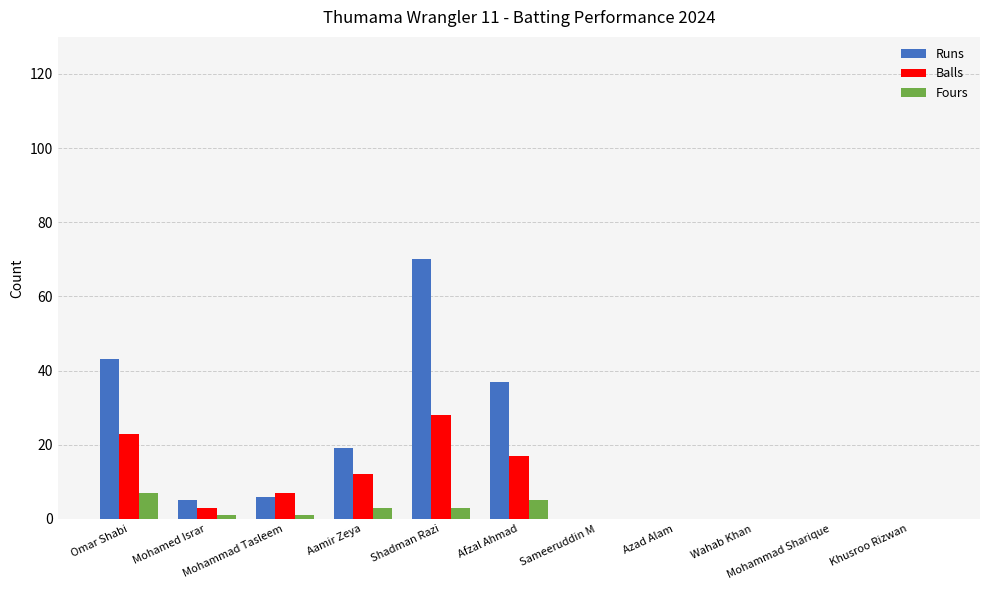

Reading left to right, what are all the values shown in this chart?

Runs: Omar Shabi=43	Mohamed Israr=5	Mohammad Tasleem=6	Aamir Zeya=19	Shadman Razi=70	Afzal Ahmad=37	Sameeruddin M=0	Azad Alam=0	Wahab Khan=0	Mohammad Sharique=0	Khusroo Rizwan=0
Balls: Omar Shabi=23	Mohamed Israr=3	Mohammad Tasleem=7	Aamir Zeya=12	Shadman Razi=28	Afzal Ahmad=17	Sameeruddin M=0	Azad Alam=0	Wahab Khan=0	Mohammad Sharique=0	Khusroo Rizwan=0
Fours: Omar Shabi=7	Mohamed Israr=1	Mohammad Tasleem=1	Aamir Zeya=3	Shadman Razi=3	Afzal Ahmad=5	Sameeruddin M=0	Azad Alam=0	Wahab Khan=0	Mohammad Sharique=0	Khusroo Rizwan=0